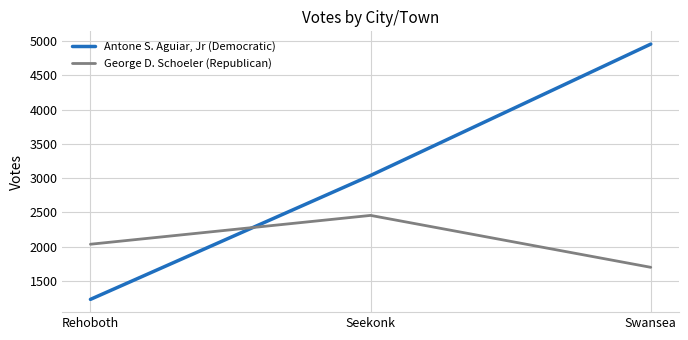

True or false: George D. Schoeler (Republican) has a value of 2607 at Swansea.

False